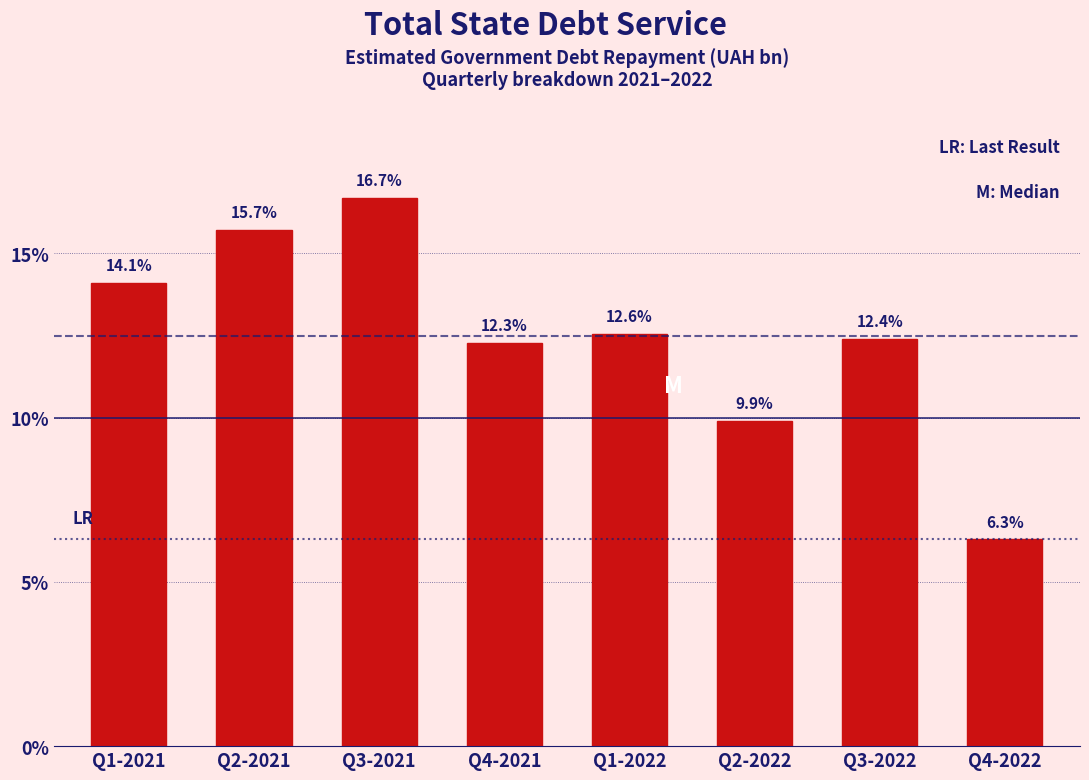

Reading left to right, extract all data points from this chart.

14.1	15.7	16.7	12.3	12.6	9.9	12.4	6.3